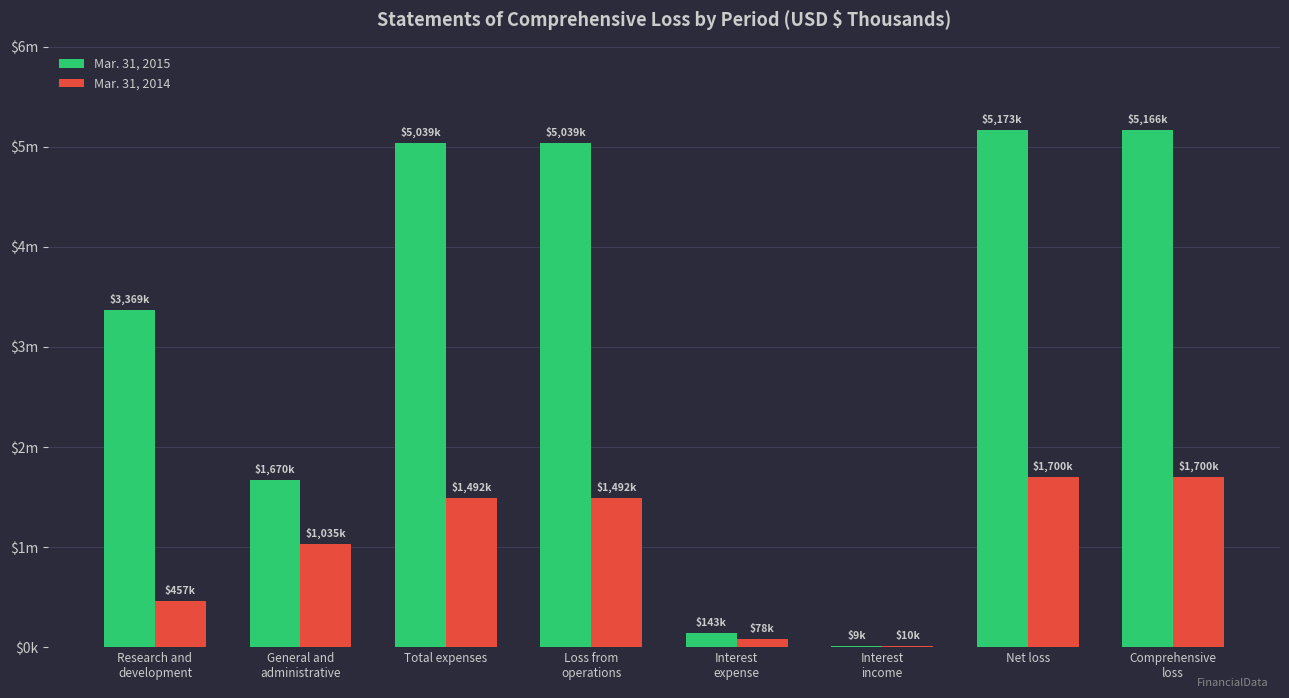

What is the value of the Mar. 31, 2015 bar at the 1st from the left?

3369